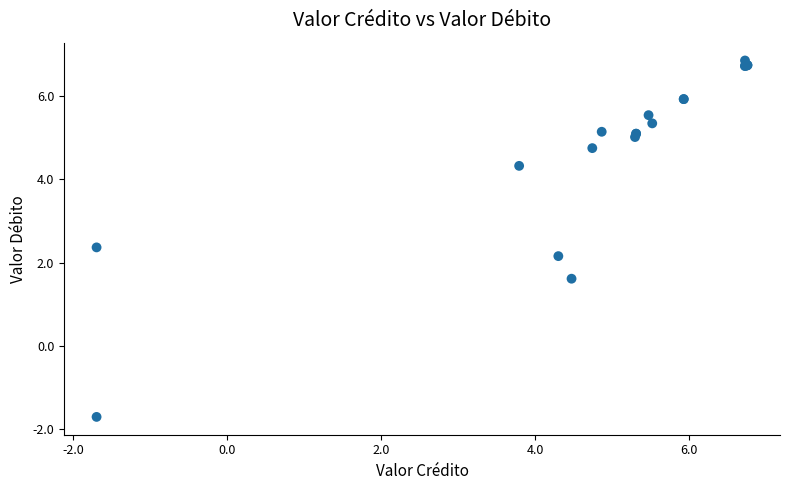

What Y value in the scatter plot is closest to 2?

2.2